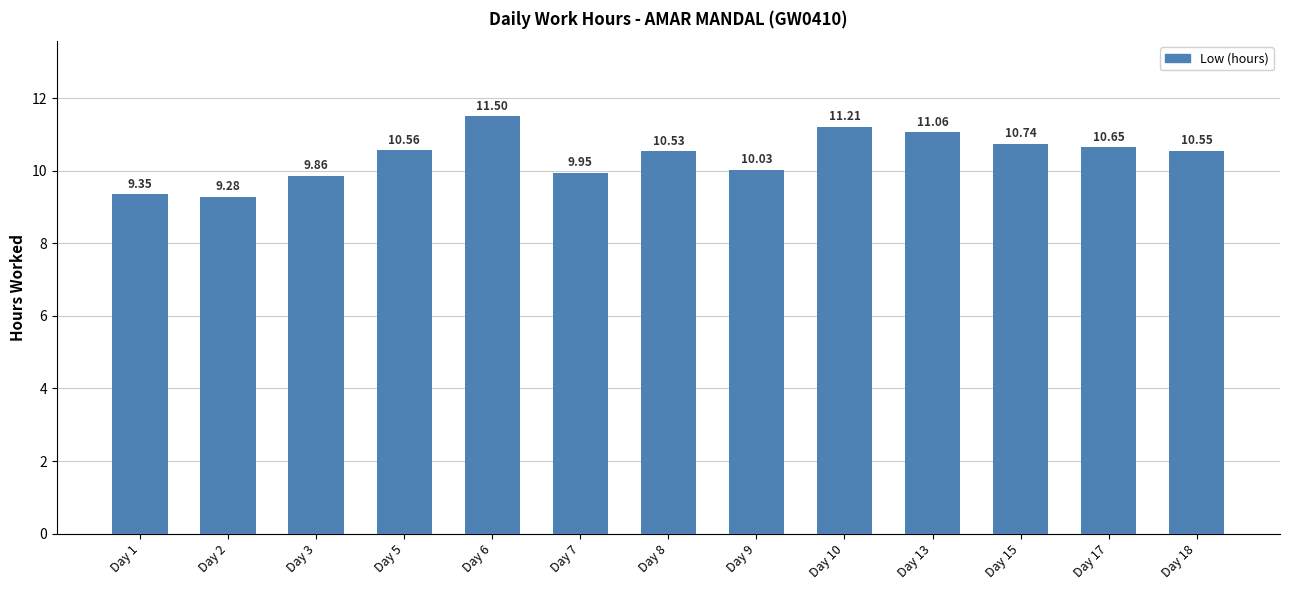

Where is the data nearest to the value 10?

Day 9